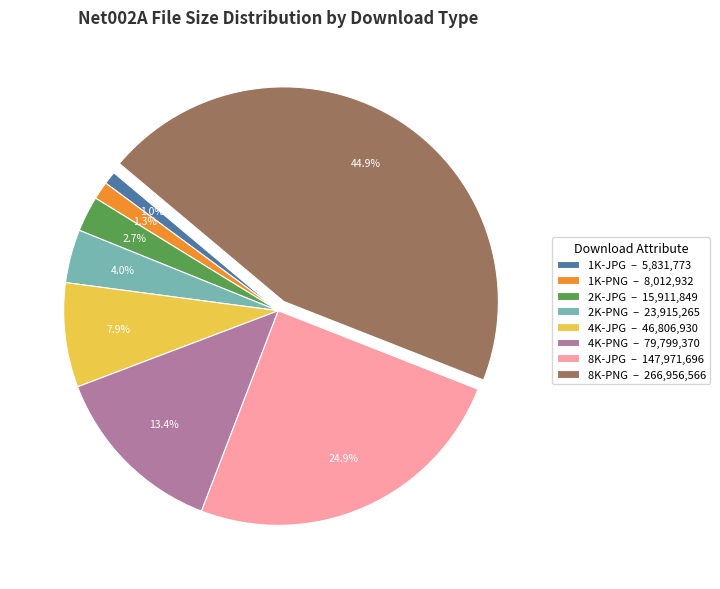

Approximately how many times larger is the value at 2K-PNG – 23,915,265 compared to 2K-JPG – 15,911,849?

1.5